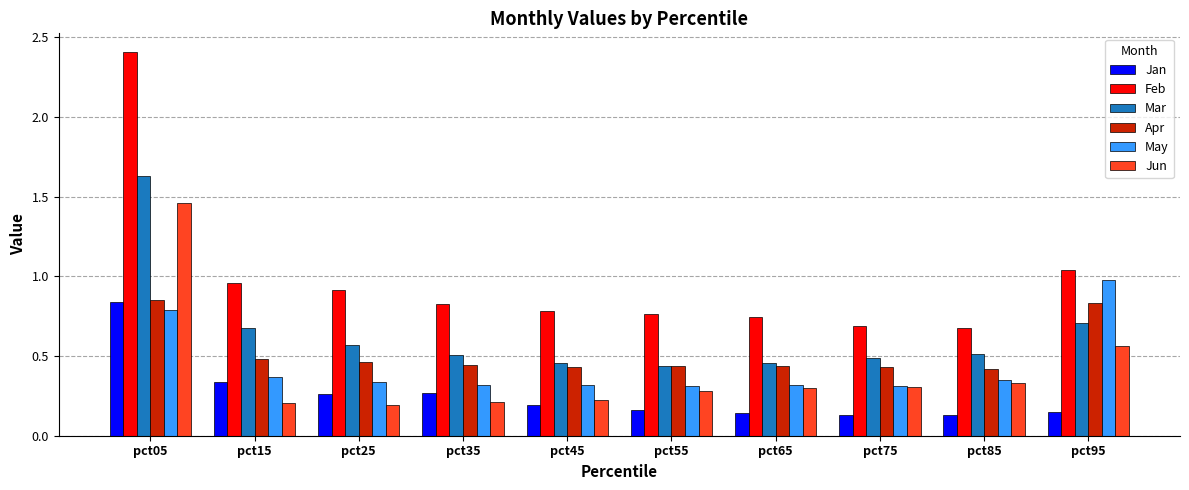

Is it true that Jun equals 0.2 at pct35?

True